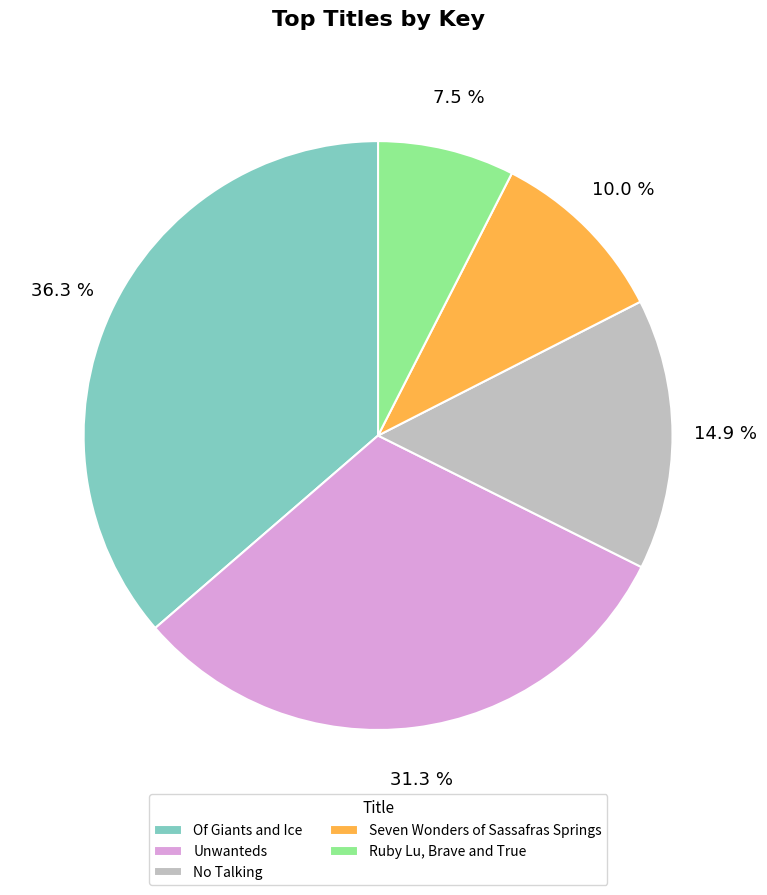

Is it true that No Talking is 27% of the pie?

False